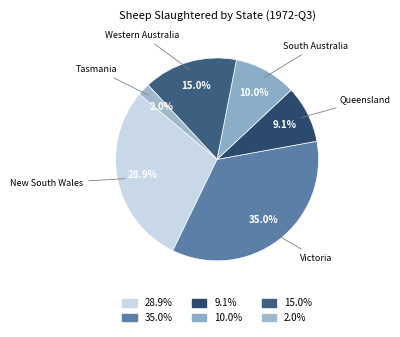

How many segments does this pie chart have?

6